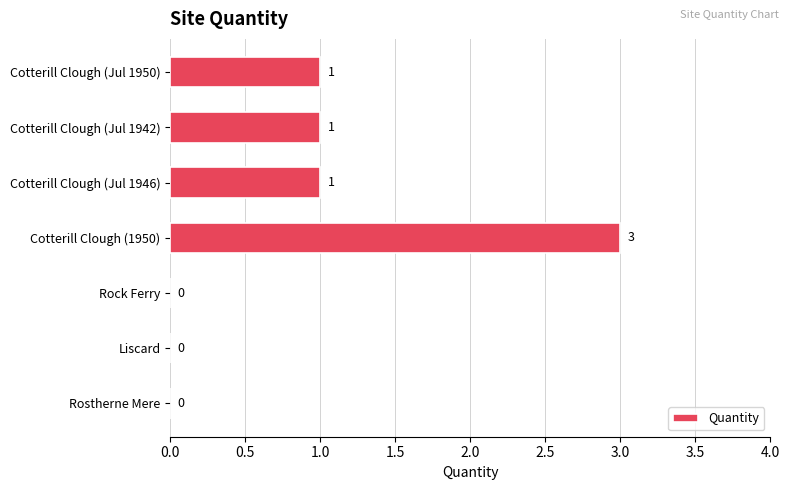

The value at Rock Ferry is 1. True or false?

False